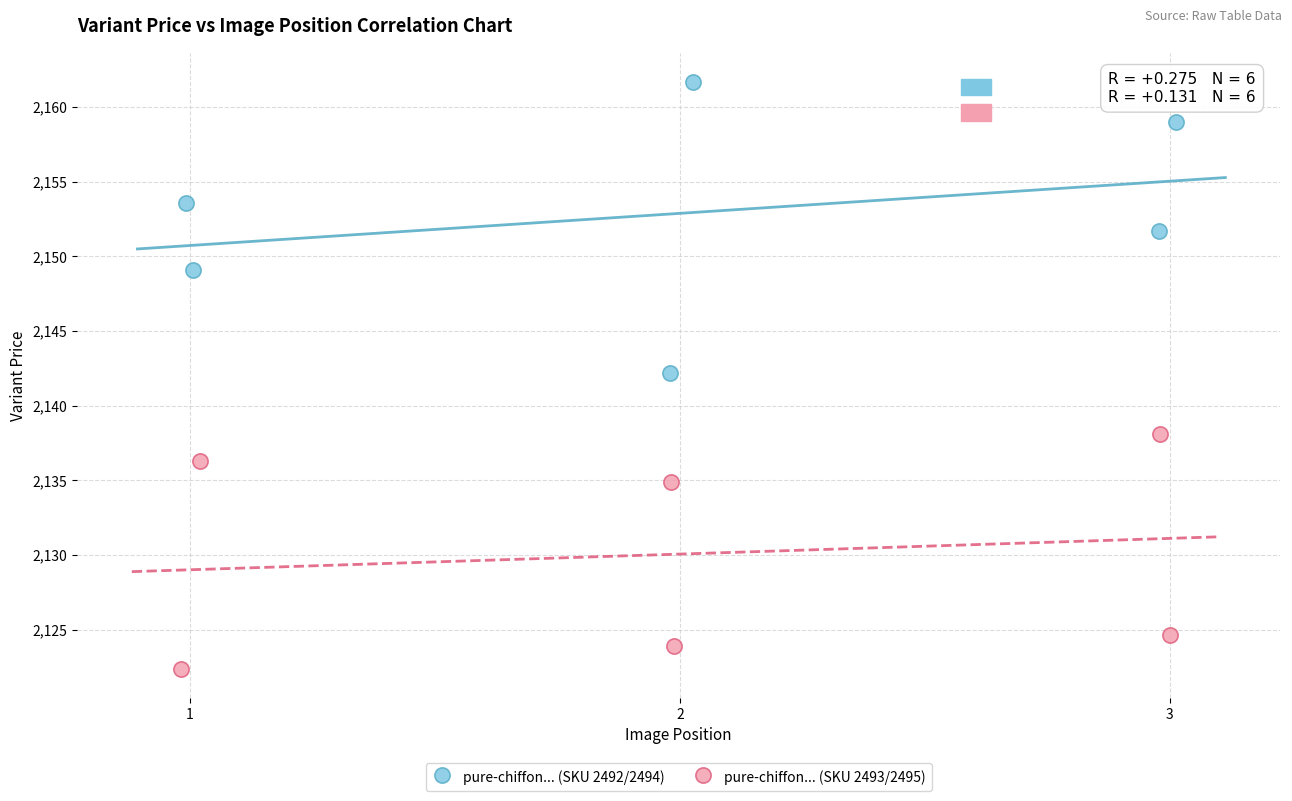

What are all the series names shown in the legend?

pure-chiffon... (SKU 2492/2494), pure-chiffon... (SKU 2493/2495)